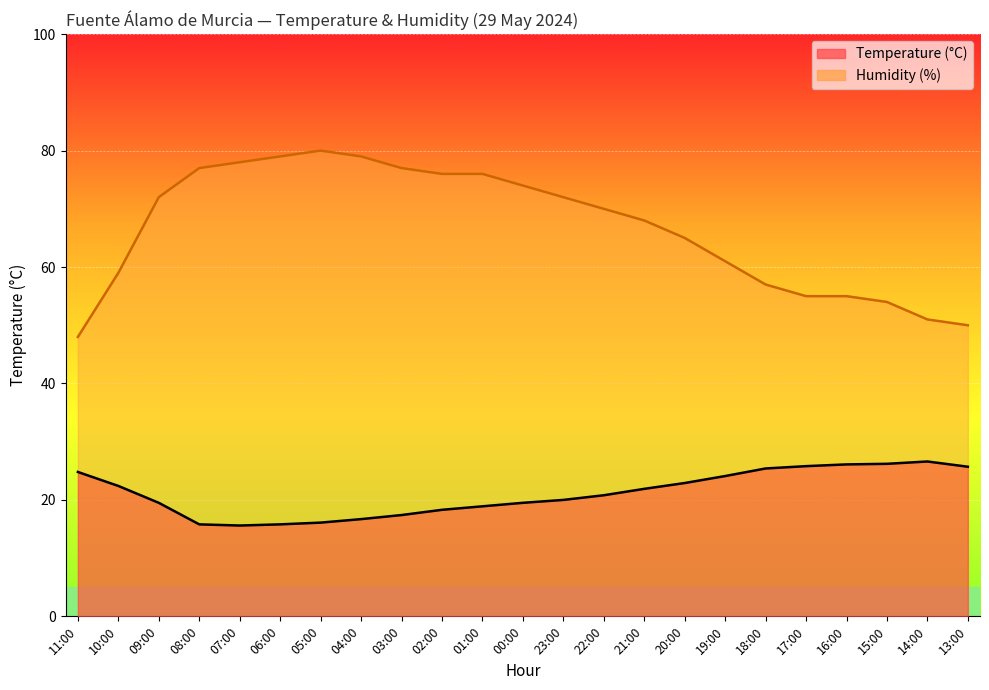

What is the label of the 10th point from the left?

02:00